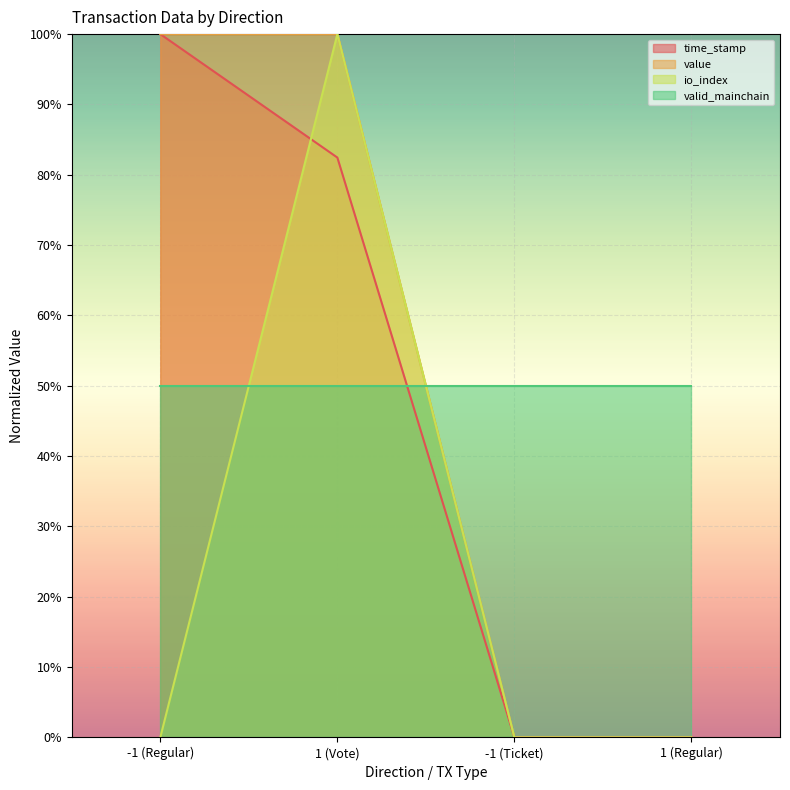

Between -1 (Regular) and -1 (Ticket), which is larger?

-1 (Regular)